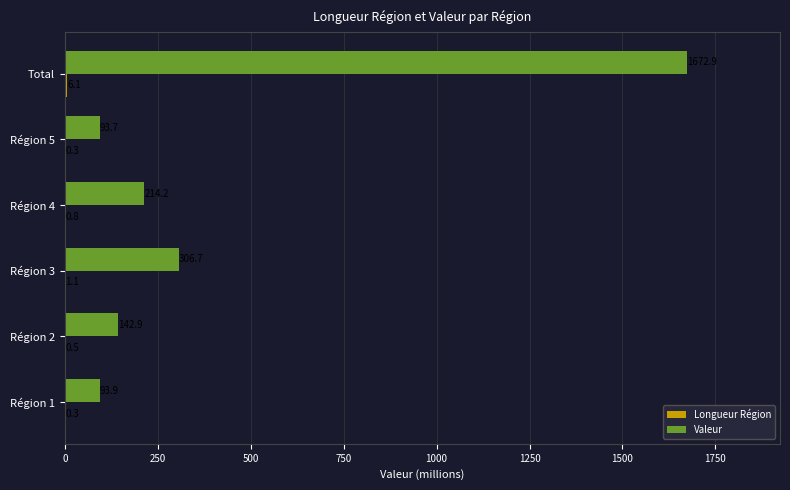

The value of Valeur at Région 4 is 100.4. True or false?

False